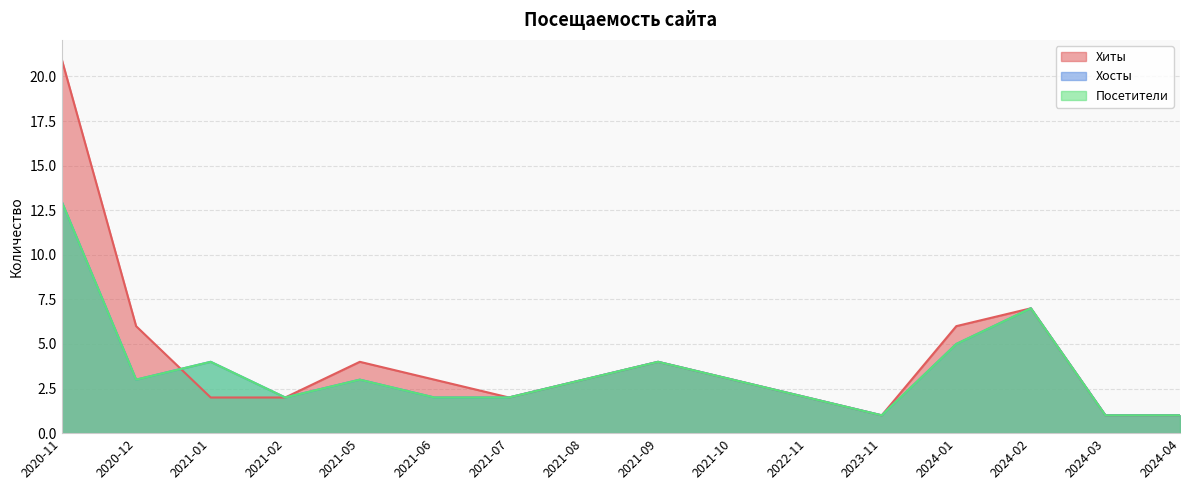

What is the label of the 3rd point from the left?

2021-01